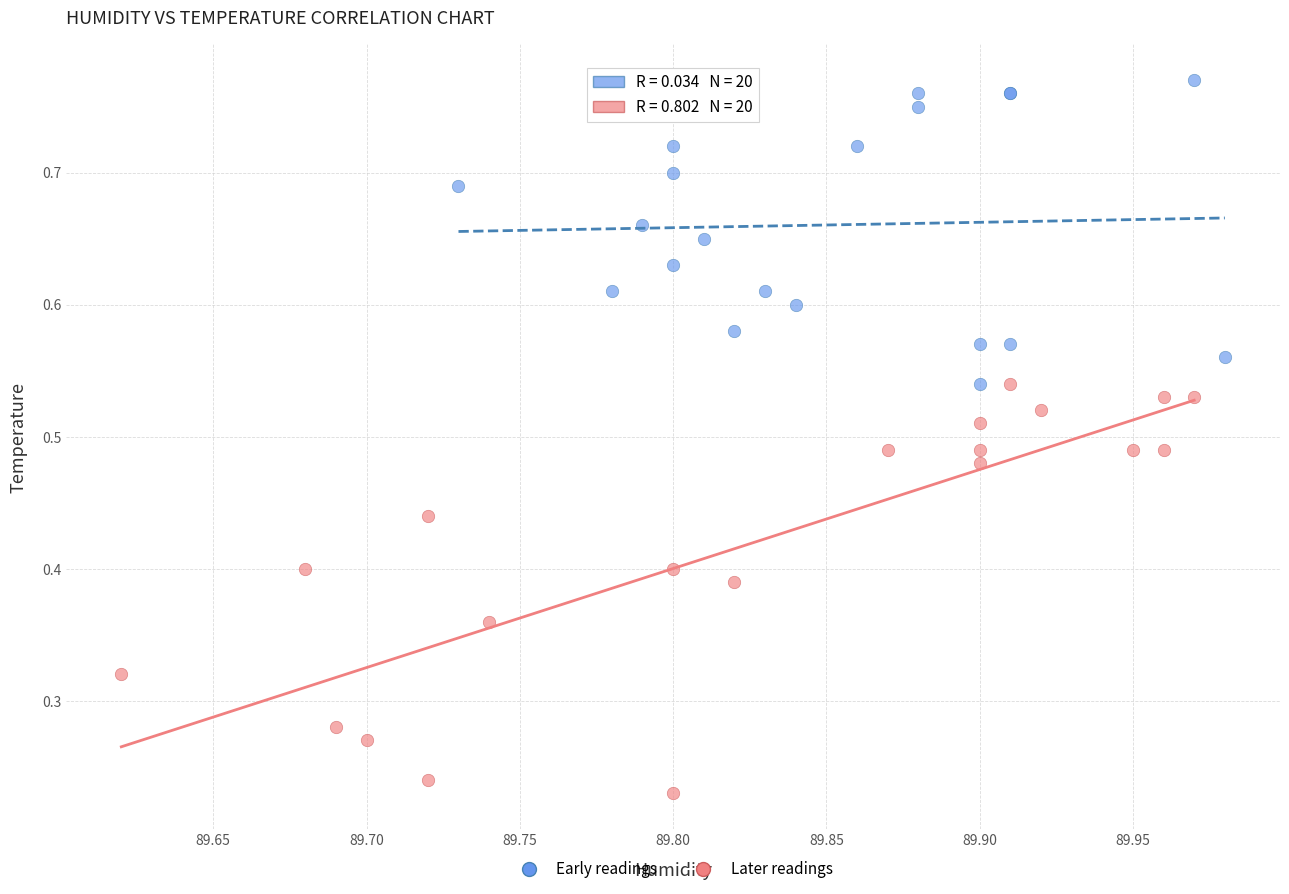

Which series contains the lowest Y value?

Later readings